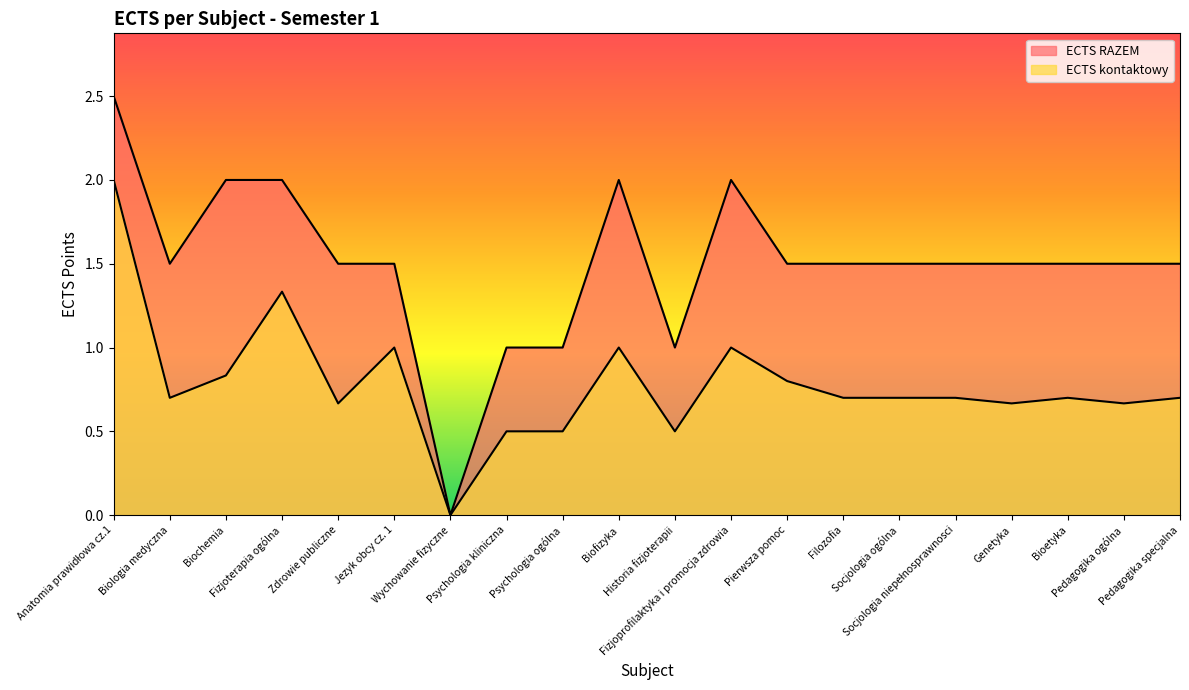

Is the value of ECTS RAZEM at Fizjoterapia ogólna greater than the value of ECTS kontaktowy at Wychowanie fizyczne?

Yes